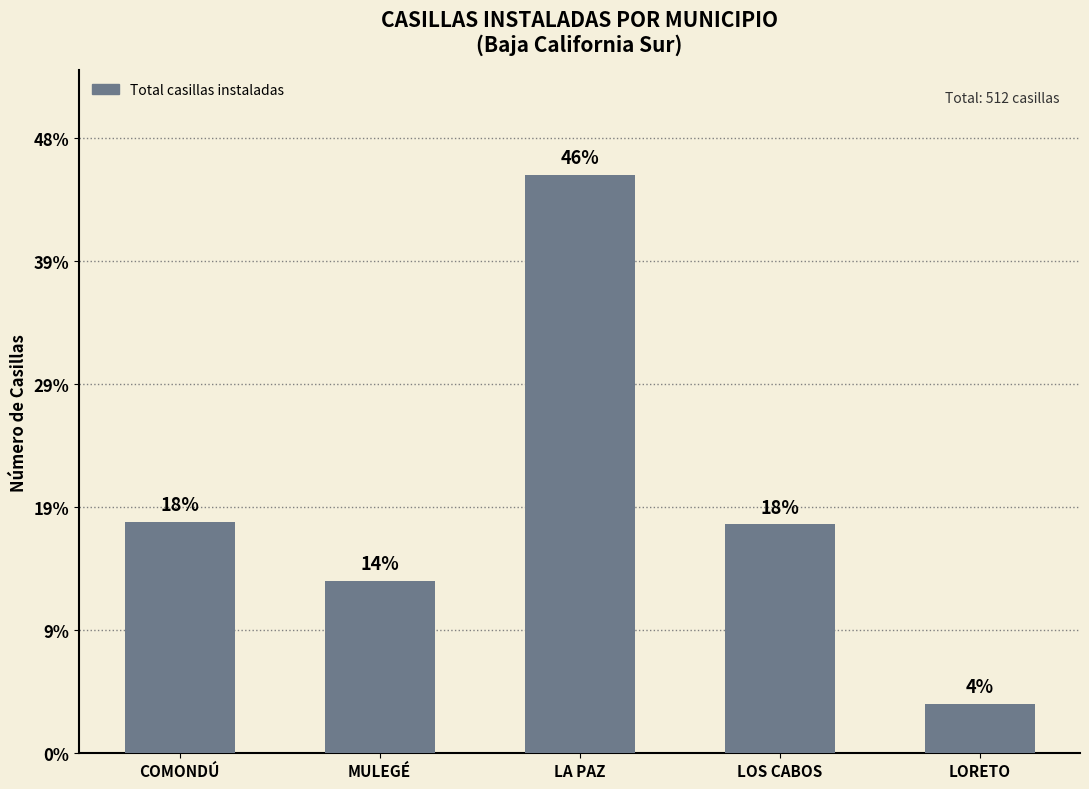

Reading left to right, what are all the values shown in this chart?

COMONDÚ=94	MULEGÉ=70	LA PAZ=235	LOS CABOS=93	LORETO=20